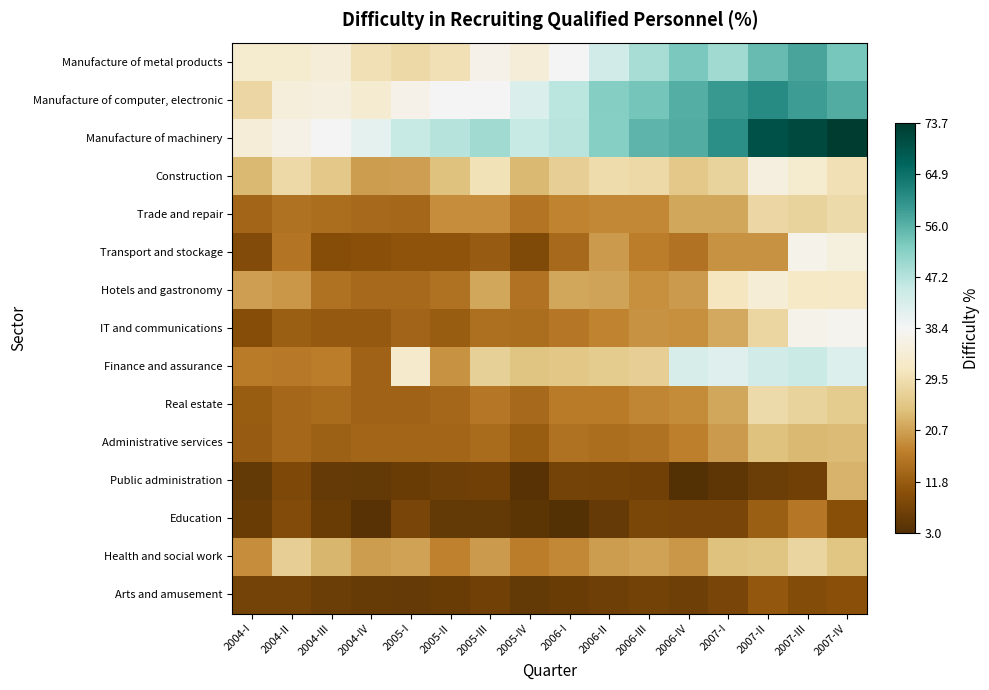

Reading left to right, list all the values displayed in this chart.

Manufacture of metal products: 2004-I=-0.2	2004-II=-0.2	2004-III=-0.1	2004-IV=-0.2	2005-I=-0.3	2005-II=-0.2	2005-III=-0.0	2005-IV=-0.1	2006-I=0.0	2006-II=0.1	2006-III=0.3	2006-IV=0.4	2007-I=0.3	2007-II=0.5	2007-III=0.5	2007-IV=0.4
Manufacture of computer, electronic: 2004-I=-0.3	2004-II=-0.1	2004-III=-0.1	2004-IV=-0.1	2005-I=-0.0	2005-II=0.0	2005-III=0.0	2005-IV=0.1	2006-I=0.2	2006-II=0.4	2006-III=0.4	2006-IV=0.5	2007-I=0.6	2007-II=0.6	2007-III=0.6	2007-IV=0.5
Manufacture of machinery: 2004-I=-0.1	2004-II=-0.1	2004-III=0.0	2004-IV=0.1	2005-I=0.2	2005-II=0.2	2005-III=0.3	2005-IV=0.2	2006-I=0.2	2006-II=0.4	2006-III=0.5	2006-IV=0.5	2007-I=0.6	2007-II=0.9	2007-III=0.9	2007-IV=1.0
Construction: 2004-I=-0.4	2004-II=-0.3	2004-III=-0.4	2004-IV=-0.5	2005-I=-0.5	2005-II=-0.4	2005-III=-0.2	2005-IV=-0.4	2006-I=-0.3	2006-II=-0.3	2006-III=-0.3	2006-IV=-0.4	2007-I=-0.3	2007-II=-0.1	2007-III=-0.2	2007-IV=-0.2
Trade and repair: 2004-I=-0.7	2004-II=-0.7	2004-III=-0.7	2004-IV=-0.7	2005-I=-0.7	2005-II=-0.6	2005-III=-0.6	2005-IV=-0.6	2006-I=-0.6	2006-II=-0.6	2006-III=-0.6	2006-IV=-0.5	2007-I=-0.5	2007-II=-0.3	2007-III=-0.3	2007-IV=-0.3
Transport and stockage: 2004-I=-0.8	2004-II=-0.6	2004-III=-0.8	2004-IV=-0.8	2005-I=-0.8	2005-II=-0.8	2005-III=-0.8	2005-IV=-0.8	2006-I=-0.7	2006-II=-0.5	2006-III=-0.6	2006-IV=-0.7	2007-I=-0.5	2007-II=-0.5	2007-III=-0.0	2007-IV=-0.1
Hotels and gastronomy: 2004-I=-0.5	2004-II=-0.5	2004-III=-0.7	2004-IV=-0.7	2005-I=-0.7	2005-II=-0.7	2005-III=-0.5	2005-IV=-0.7	2006-I=-0.5	2006-II=-0.5	2006-III=-0.5	2006-IV=-0.5	2007-I=-0.2	2007-II=-0.1	2007-III=-0.2	2007-IV=-0.2
IT and communications: 2004-I=-0.8	2004-II=-0.7	2004-III=-0.8	2004-IV=-0.8	2005-I=-0.7	2005-II=-0.7	2005-III=-0.7	2005-IV=-0.7	2006-I=-0.6	2006-II=-0.6	2006-III=-0.5	2006-IV=-0.5	2007-I=-0.5	2007-II=-0.3	2007-III=-0.0	2007-IV=-0.0
Finance and assurance: 2004-I=-0.6	2004-II=-0.6	2004-III=-0.6	2004-IV=-0.7	2005-I=-0.2	2005-II=-0.5	2005-III=-0.3	2005-IV=-0.4	2006-I=-0.4	2006-II=-0.3	2006-III=-0.3	2006-IV=0.1	2007-I=0.1	2007-II=0.2	2007-III=0.2	2007-IV=0.1
Real estate: 2004-I=-0.7	2004-II=-0.7	2004-III=-0.7	2004-IV=-0.7	2005-I=-0.7	2005-II=-0.7	2005-III=-0.6	2005-IV=-0.7	2006-I=-0.6	2006-II=-0.6	2006-III=-0.6	2006-IV=-0.6	2007-I=-0.5	2007-II=-0.3	2007-III=-0.3	2007-IV=-0.4
Administrative services: 2004-I=-0.8	2004-II=-0.7	2004-III=-0.7	2004-IV=-0.7	2005-I=-0.7	2005-II=-0.7	2005-III=-0.7	2005-IV=-0.7	2006-I=-0.7	2006-II=-0.7	2006-III=-0.7	2006-IV=-0.6	2007-I=-0.5	2007-II=-0.4	2007-III=-0.4	2007-IV=-0.4
Public administration: 2004-I=-0.9	2004-II=-0.8	2004-III=-0.9	2004-IV=-0.9	2005-I=-0.9	2005-II=-0.9	2005-III=-0.9	2005-IV=-1.0	2006-I=-0.9	2006-II=-0.9	2006-III=-0.9	2006-IV=-1.0	2007-I=-1.0	2007-II=-0.9	2007-III=-0.9	2007-IV=-0.4
Education: 2004-I=-0.9	2004-II=-0.8	2004-III=-0.9	2004-IV=-1.0	2005-I=-0.9	2005-II=-0.9	2005-III=-0.9	2005-IV=-1.0	2006-I=-1.0	2006-II=-0.9	2006-III=-0.9	2006-IV=-0.9	2007-I=-0.9	2007-II=-0.7	2007-III=-0.6	2007-IV=-0.8
Health and social work: 2004-I=-0.6	2004-II=-0.3	2004-III=-0.4	2004-IV=-0.5	2005-I=-0.5	2005-II=-0.6	2005-III=-0.5	2005-IV=-0.6	2006-I=-0.6	2006-II=-0.5	2006-III=-0.5	2006-IV=-0.5	2007-I=-0.4	2007-II=-0.4	2007-III=-0.3	2007-IV=-0.4
Arts and amusement: 2004-I=-0.9	2004-II=-0.9	2004-III=-0.9	2004-IV=-0.9	2005-I=-0.9	2005-II=-0.9	2005-III=-0.9	2005-IV=-0.9	2006-I=-0.9	2006-II=-0.9	2006-III=-0.9	2006-IV=-0.9	2007-I=-0.9	2007-II=-0.8	2007-III=-0.8	2007-IV=-0.8